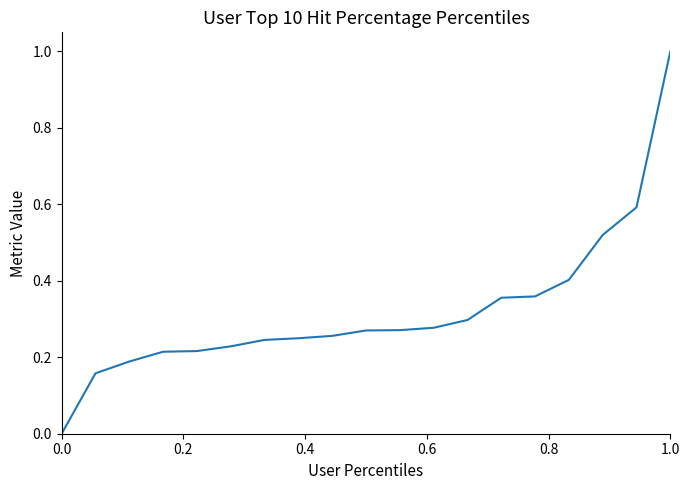

What is the difference between the second highest and minimum values?

0.6